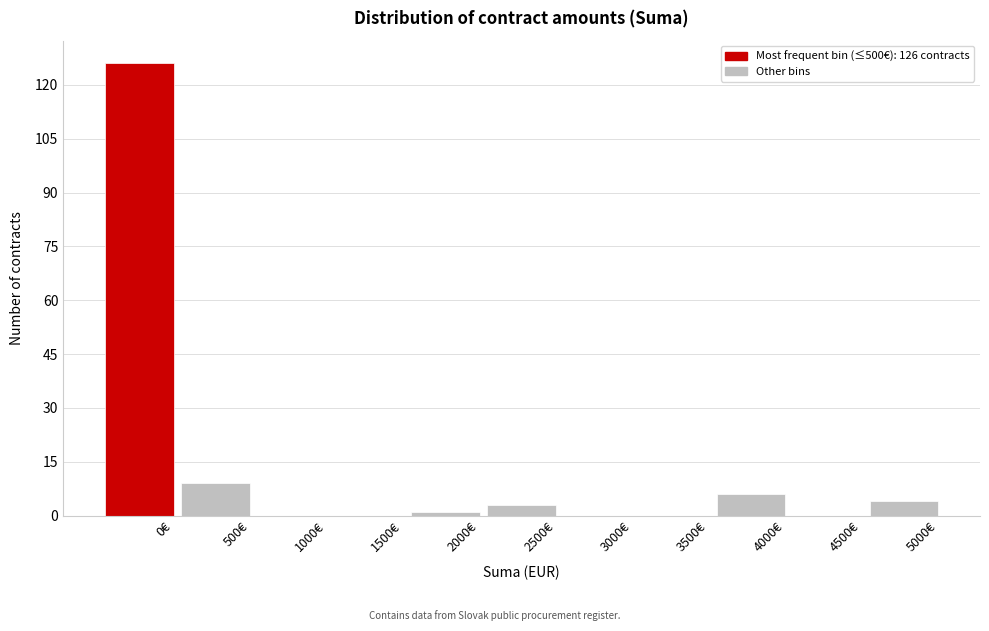

Reading left to right, transcribe all the data shown in this chart.

0€=126	500€=9	1000€=0	1500€=0	2000€=1	2500€=3	3000€=0	3500€=0	4000€=6	4500€=0	5000€=4